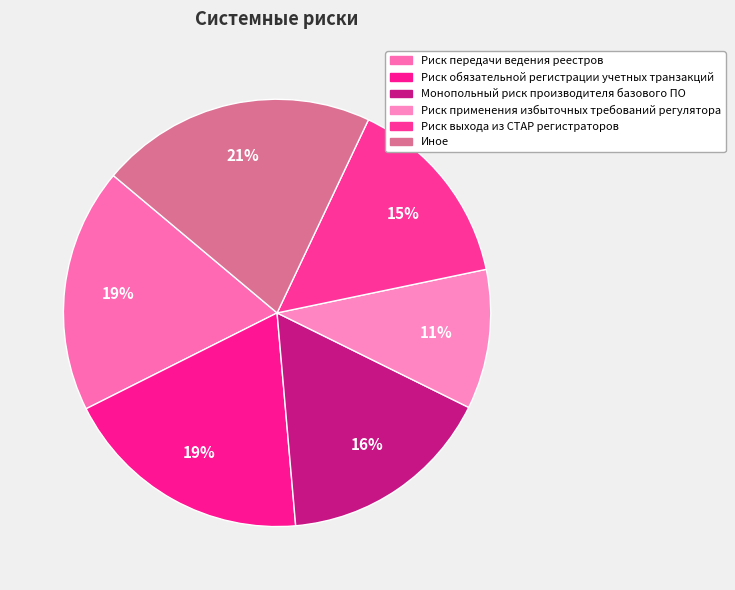

What percentage do Риск передачи ведения реестров and Риск выхода из СТАР регистраторов together represent?

33.2%